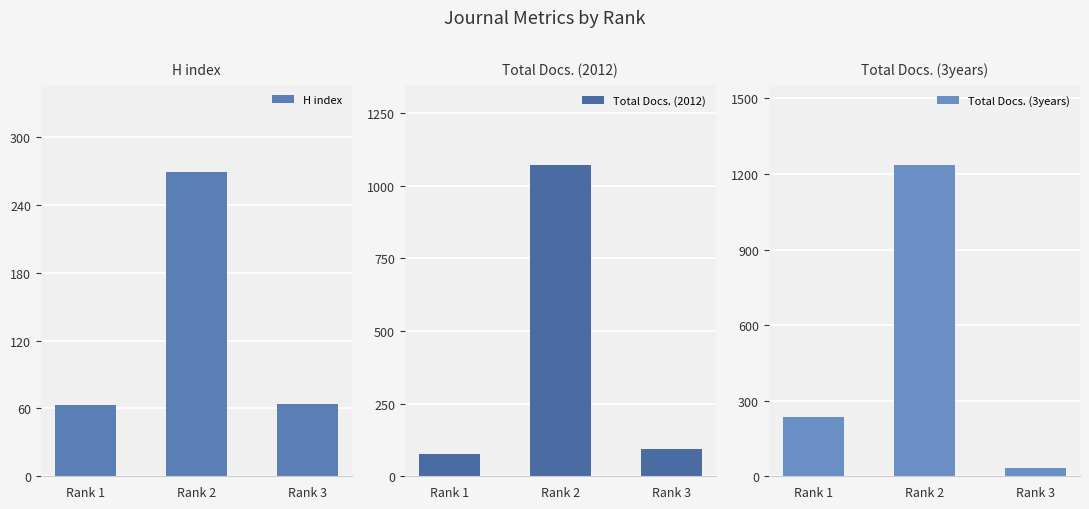

Count the number of categories in the chart.

3